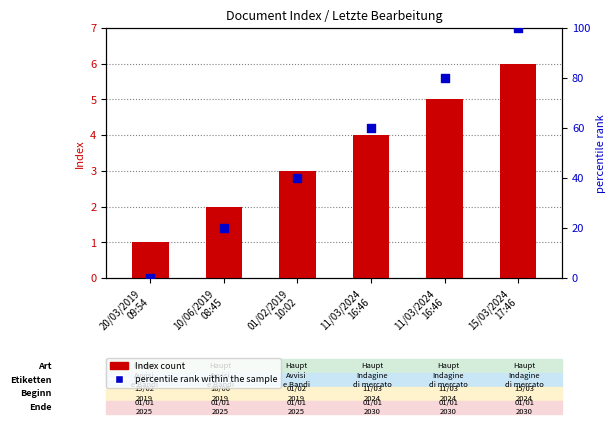

At which category is the sum across all series the highest?

15/03/2024
17:46